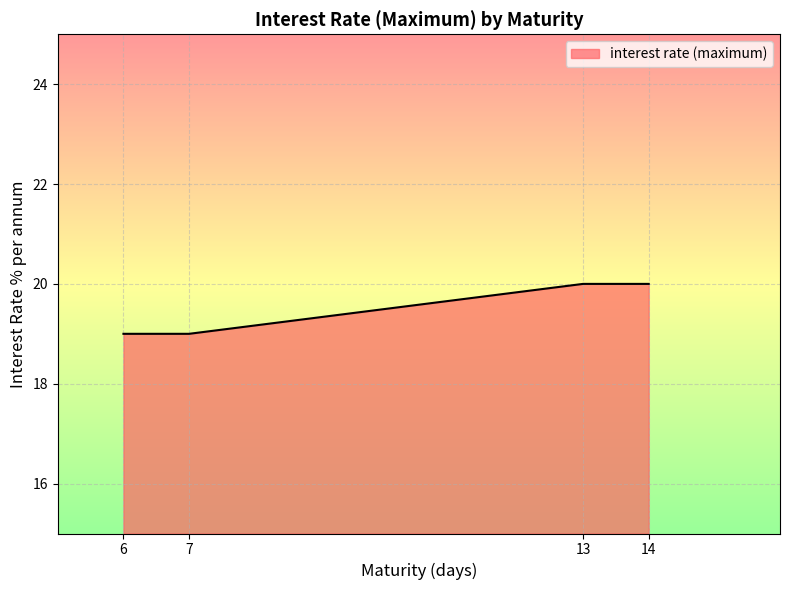

What is the smallest value displayed?

19